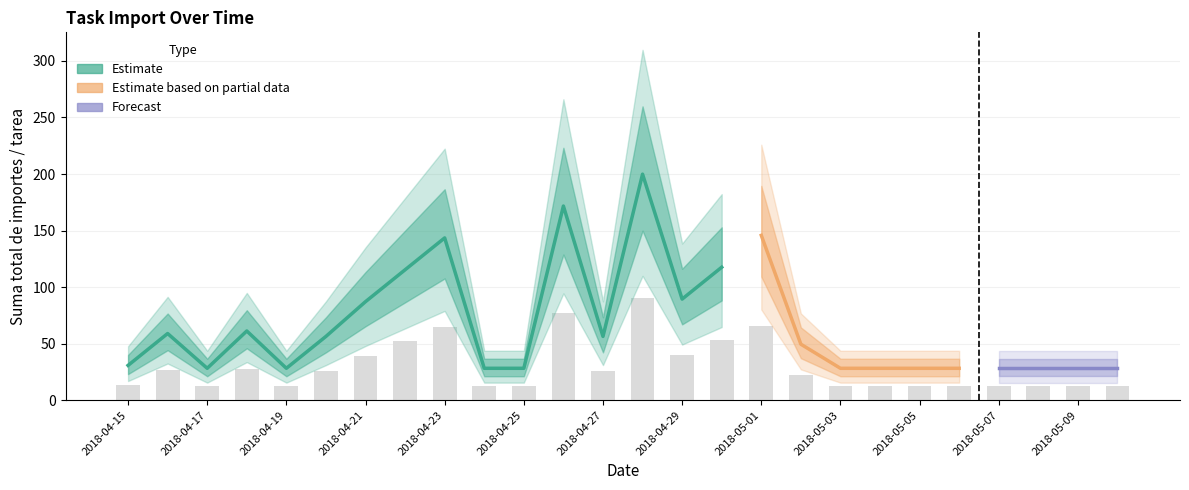

Is it true that the value at 2018-05-09 is 12.7?

True